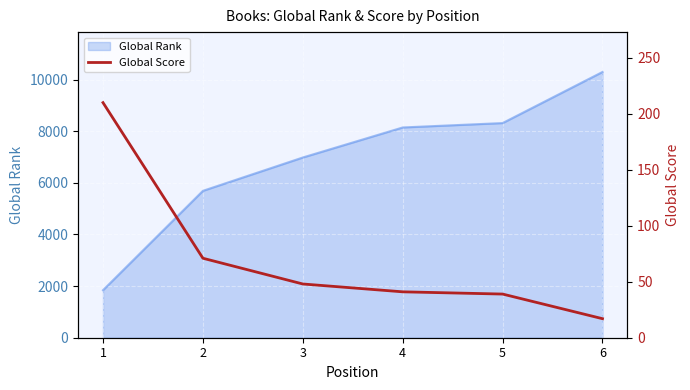

The value of Global Rank at 5 is 3623. True or false?

False